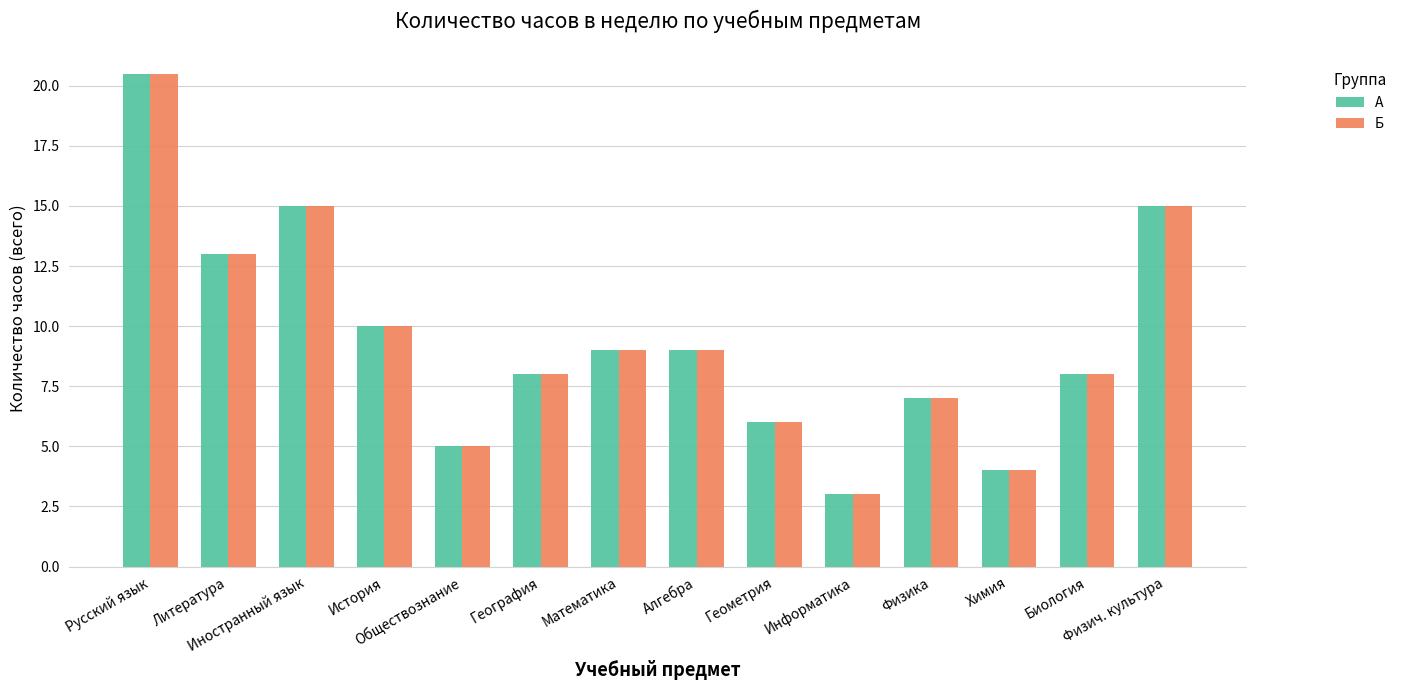

What is the average value of the А series?

9.5